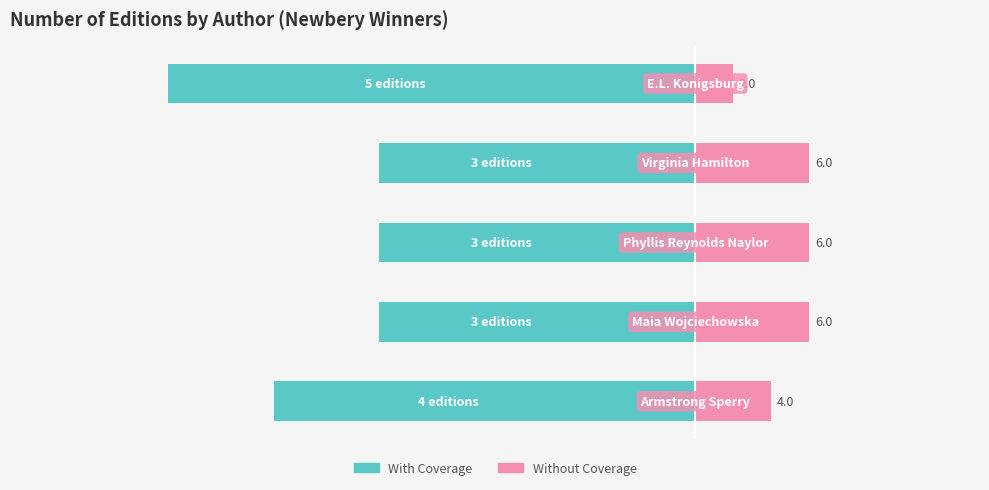

How many bars are there in total?

10